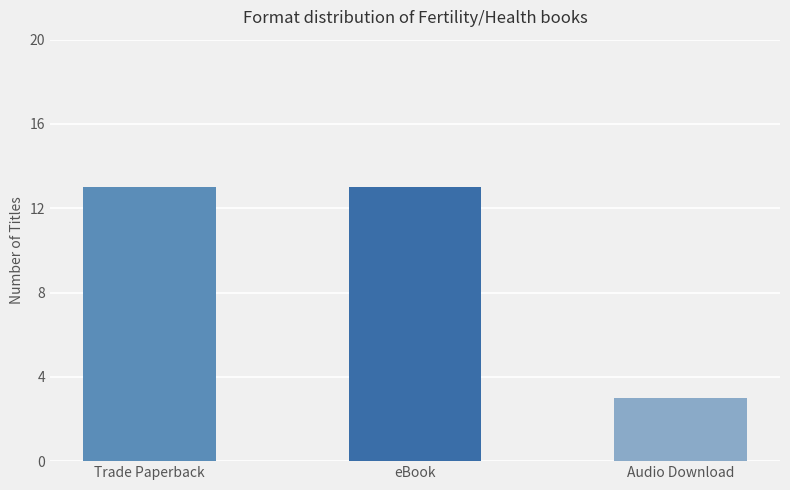

Approximately how many times larger is the value at Trade Paperback compared to Audio Download?

4.3